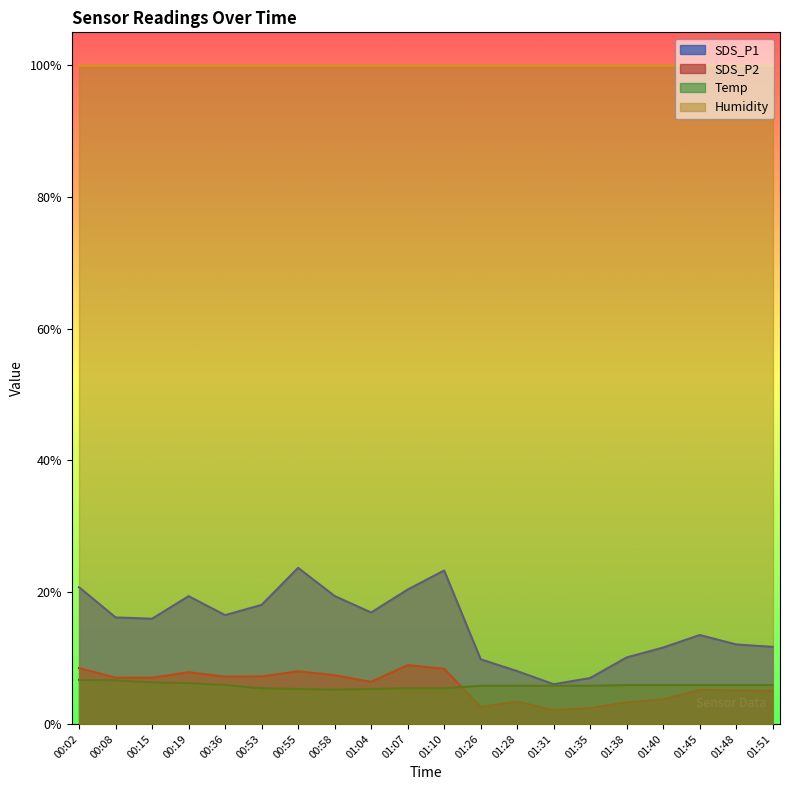

True or false: SDS_P1 and Temp intersect in this chart.

False